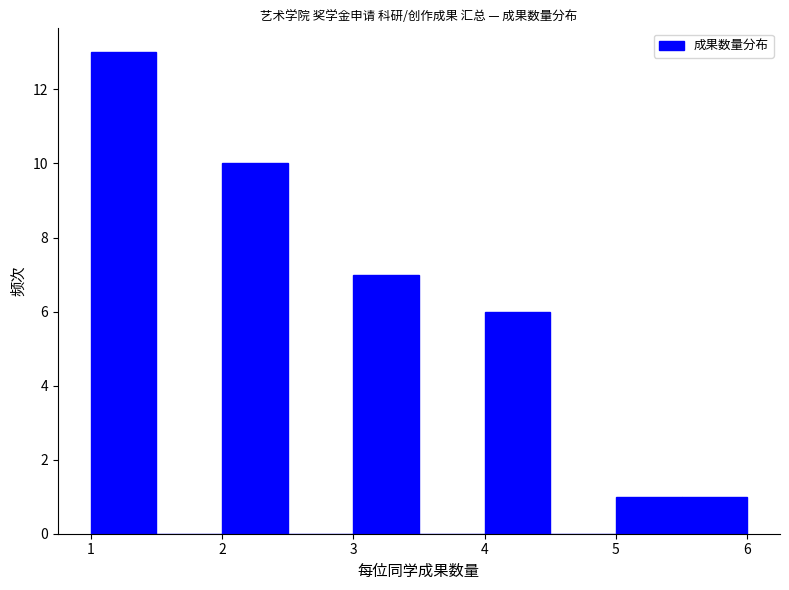

How tall is the bar that spans 5.5 to 6.0 on the x-axis? The values are not printed on the chart, so give them approximately, as read against the axis.

1